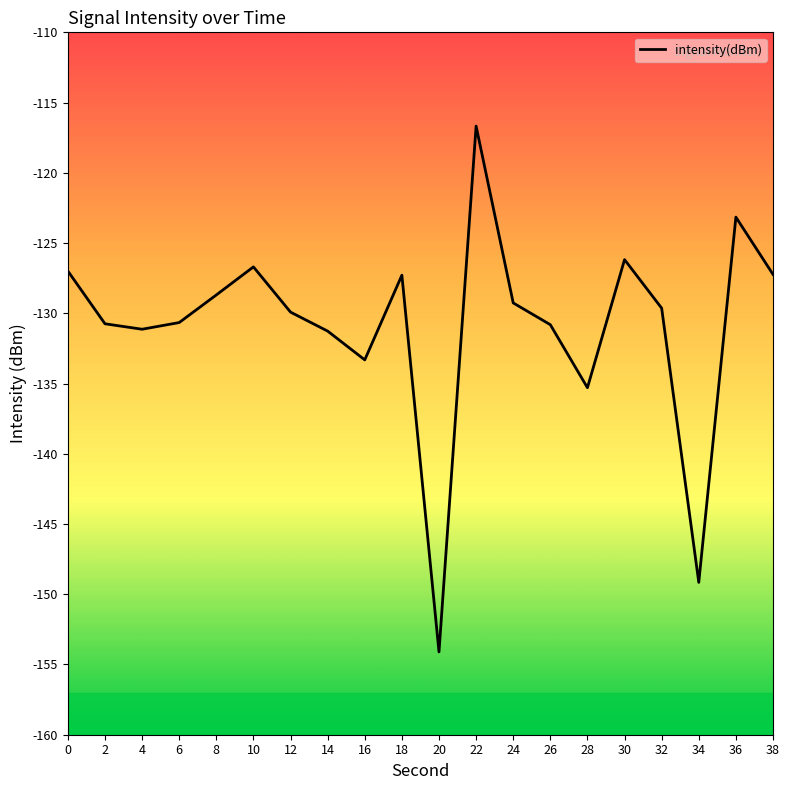

True or false: the data has more than 0 interior local peaks.

True